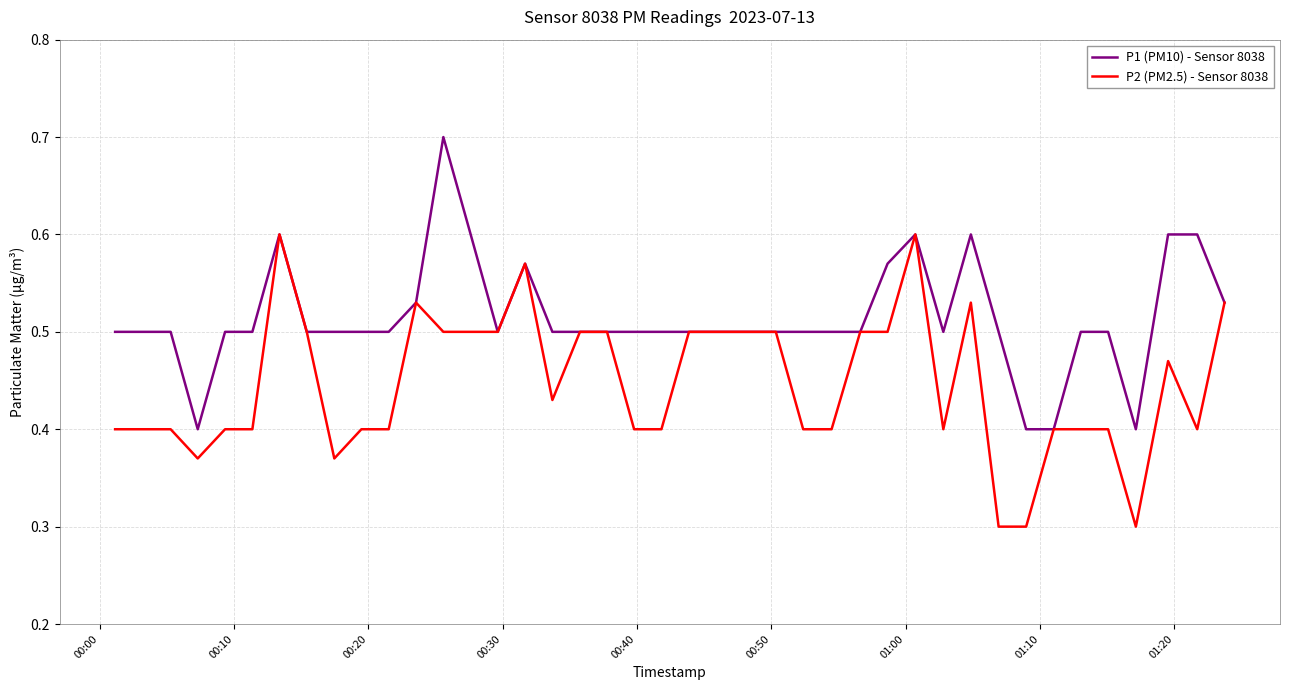

What is the minimum value for P2 (PM2.5) - Sensor 8038?

0.3